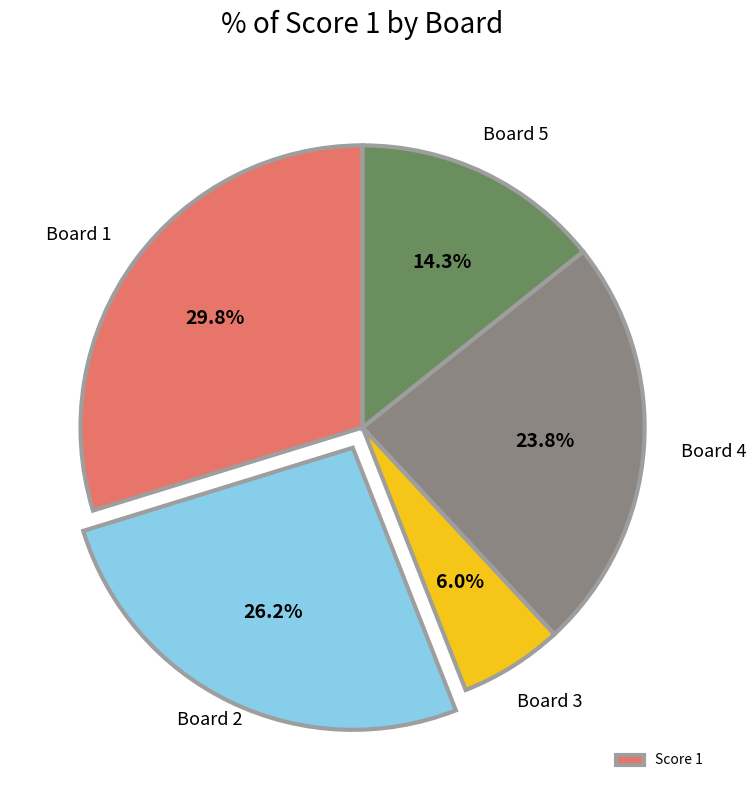

Is there a majority slice in this chart?

No